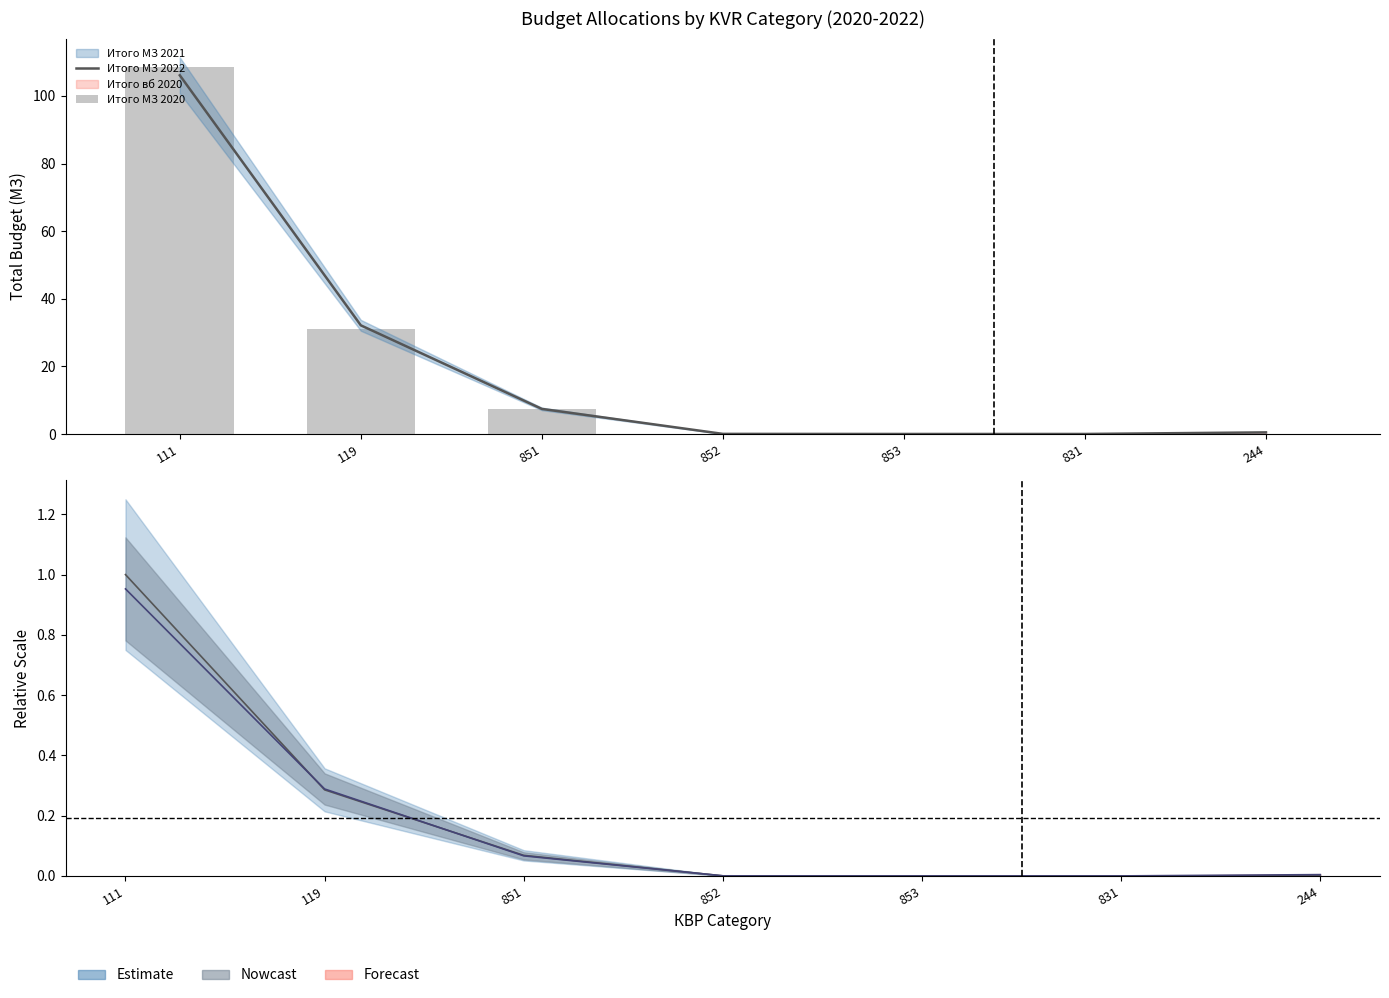

Which series has the largest total across all categories?

Итого МЗ 2020